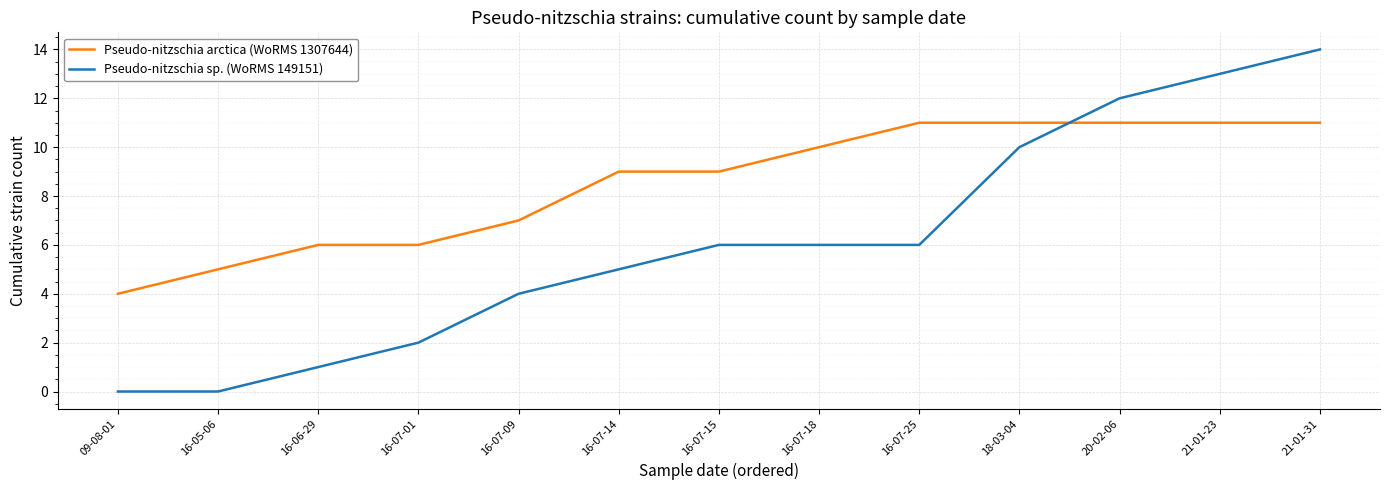

What is the greatest value displayed?

14